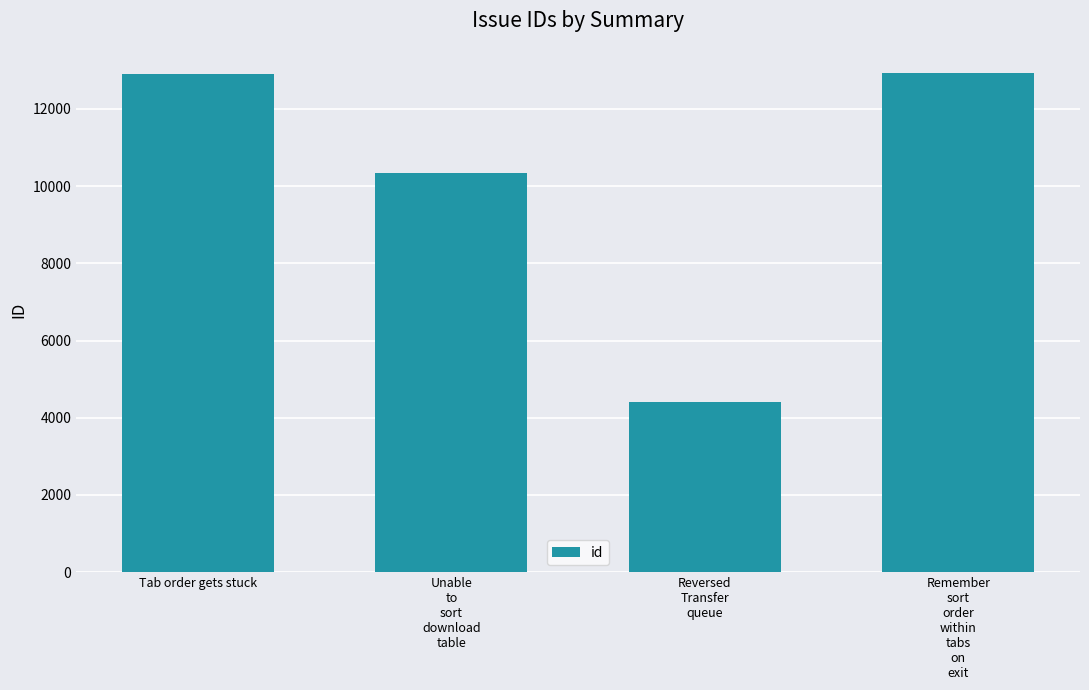

Which has a higher value, Reversed
Transfer
queue or Unable
to
sort
download
table?

Unable
to
sort
download
table